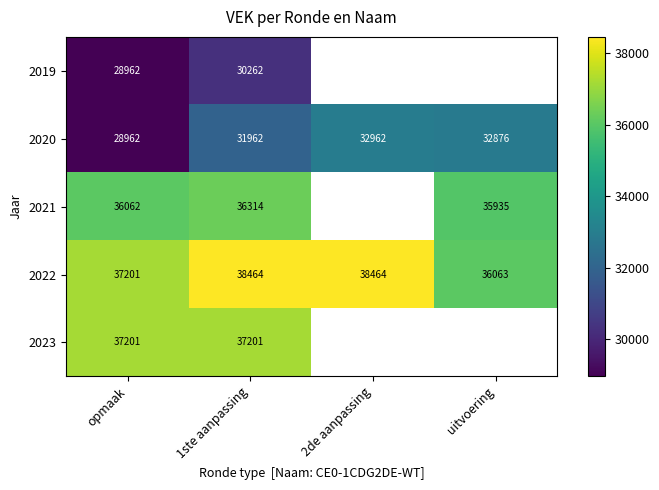

What is the spread (max minus min) of values at 1ste aanpassing?

8202